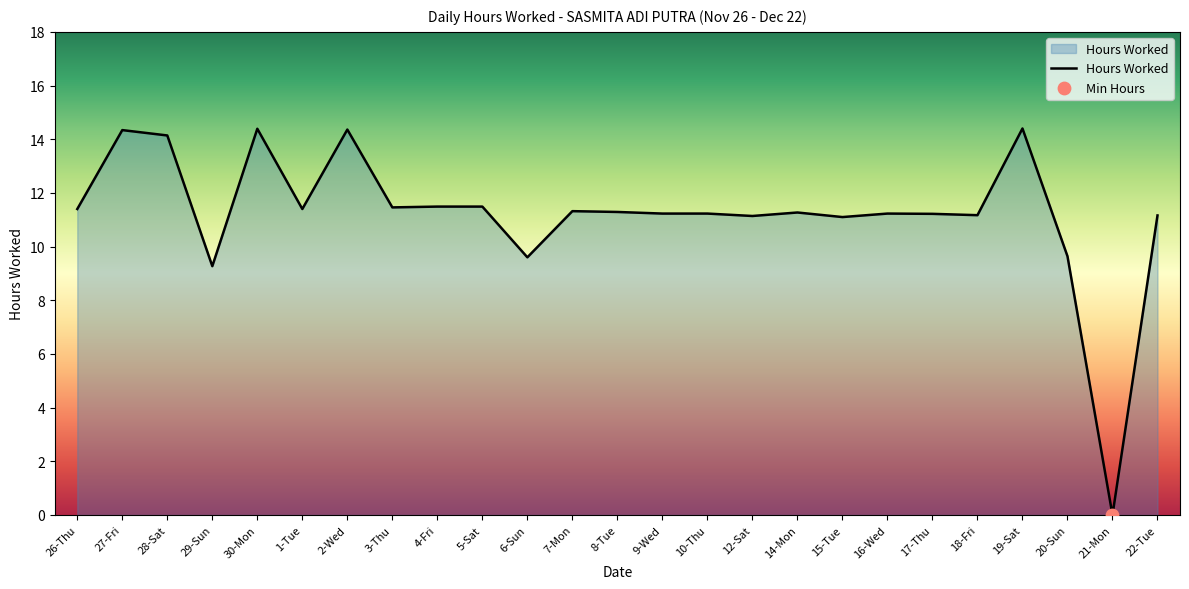

Approximately how many times larger is the value at 30-Mon compared to 9-Wed?

1.3